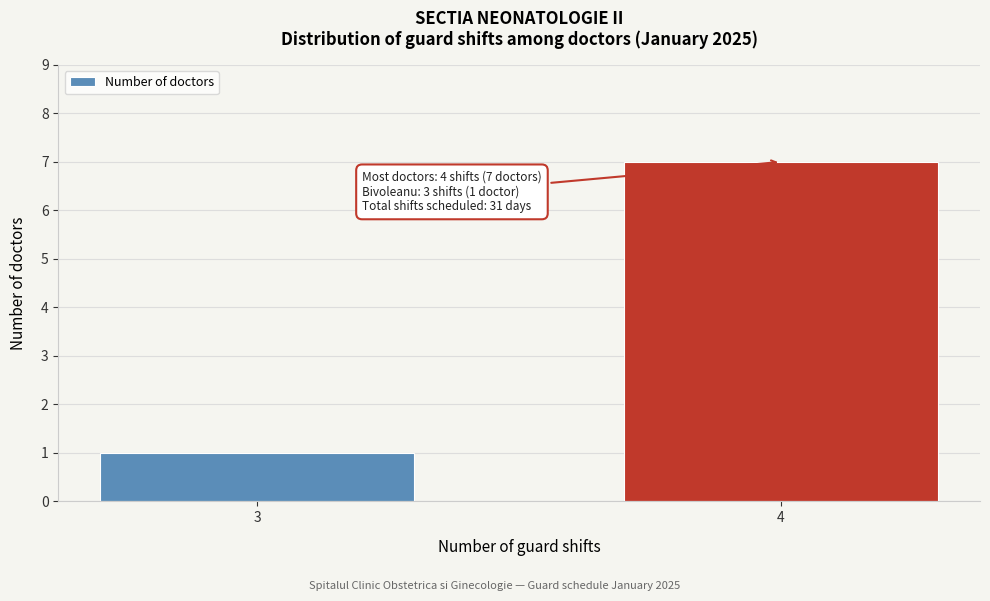

Reading left to right, transcribe all the data shown in this chart.

3=1	4=7